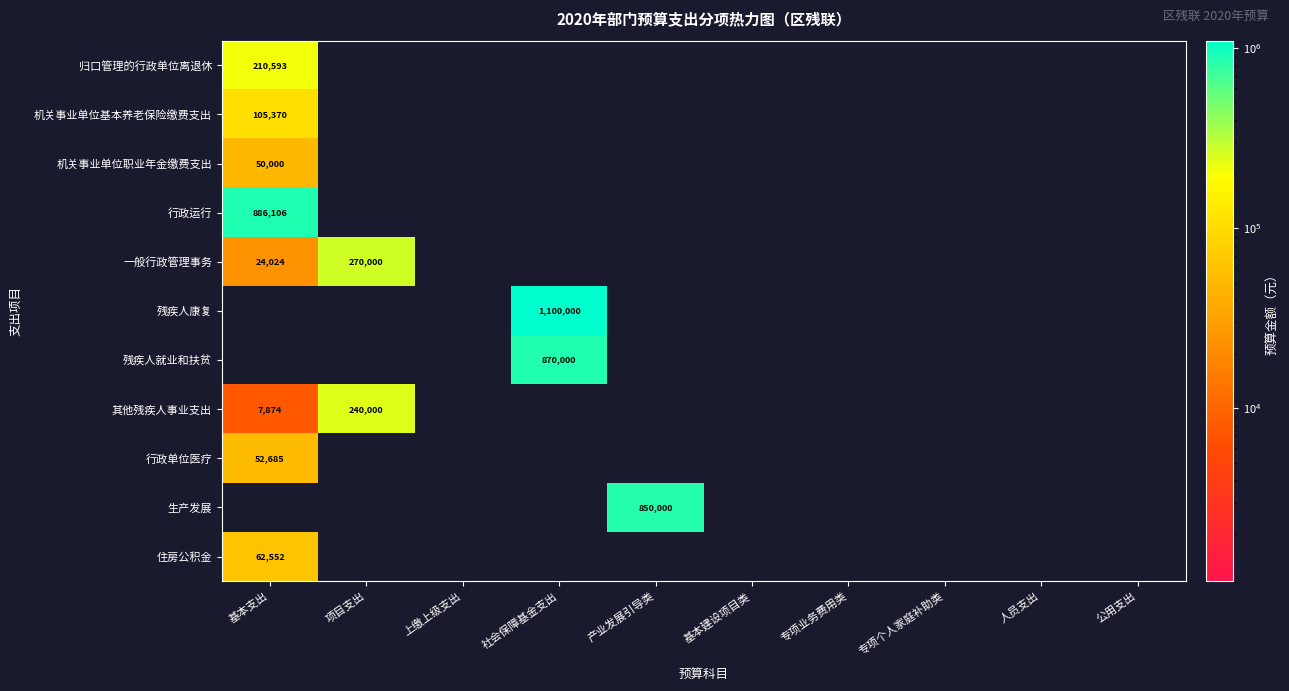

At how many categories does at least one series exceed 719356?

3